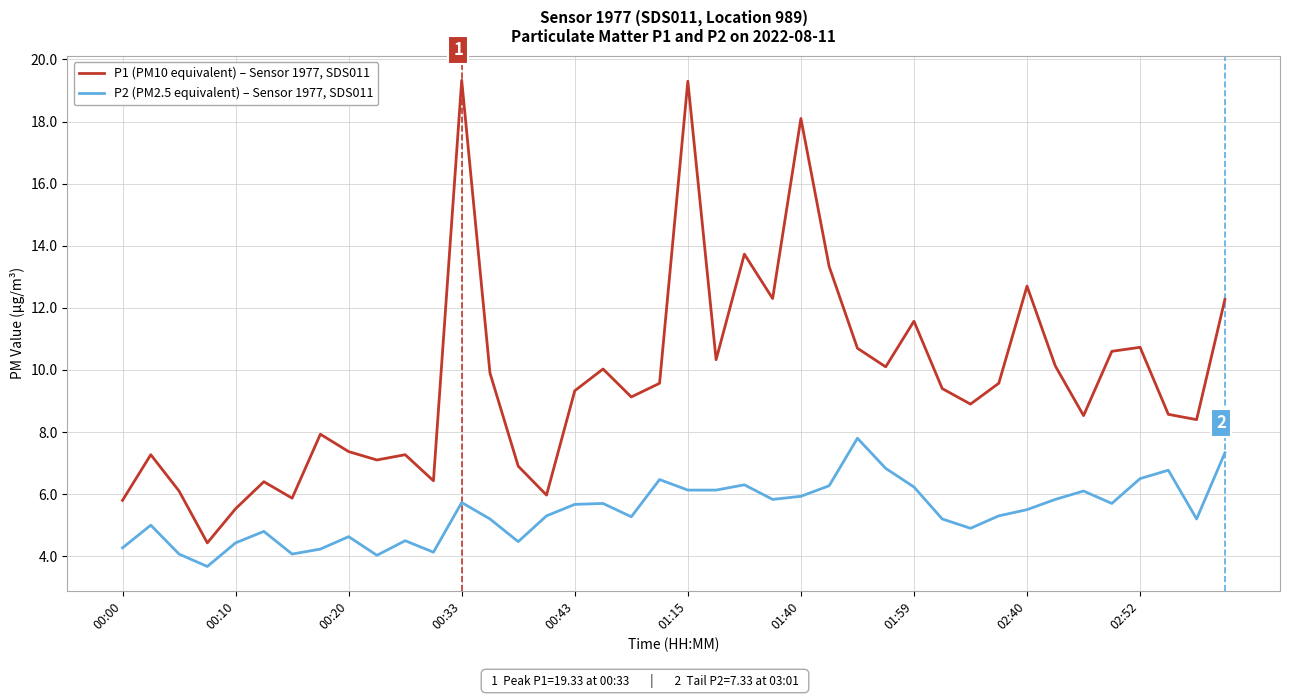

What is the minimum value shown in the chart?

3.7